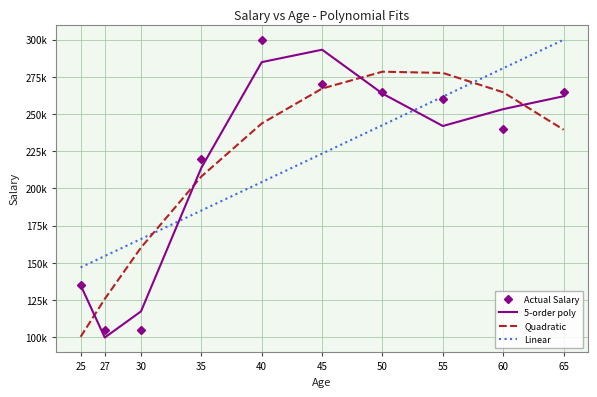

What are all the series names shown in the legend?

Actual Salary, 5-order poly, Quadratic, Linear